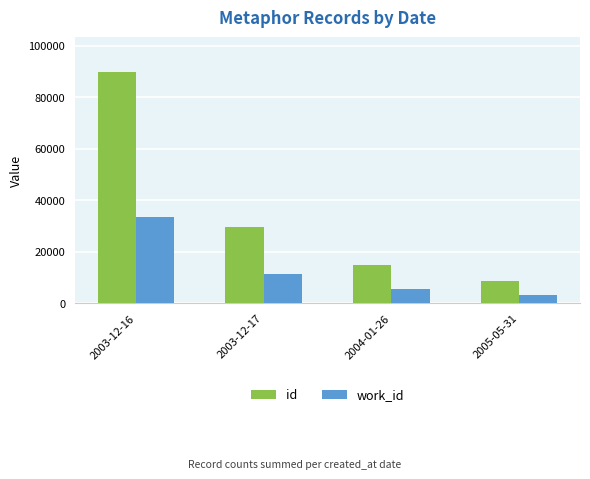

Which series has the largest total across all categories?

id